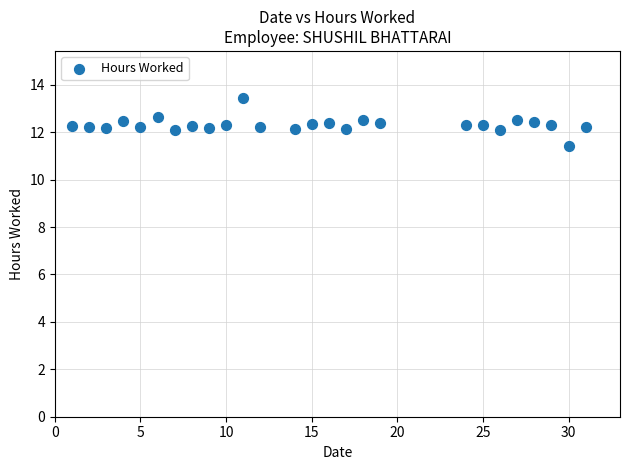

What is the range of Y values (max minus min)?

2.0